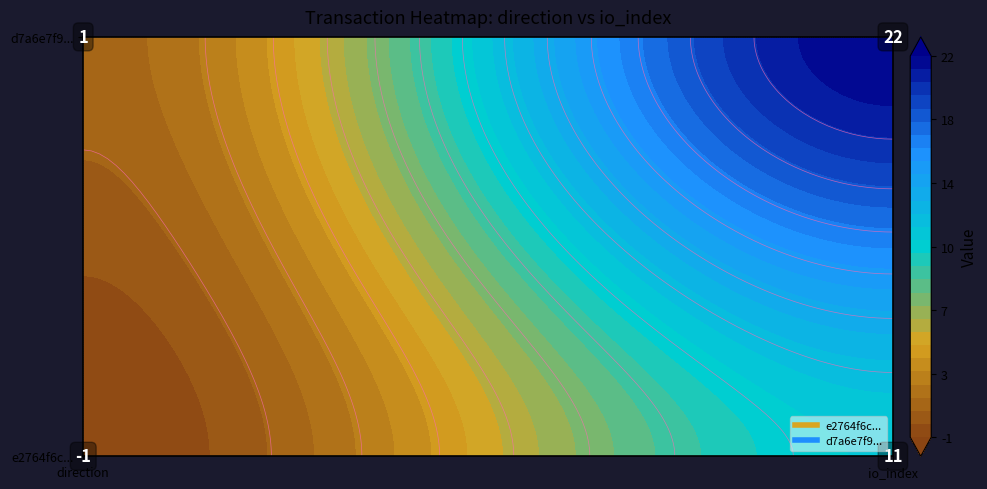

Which series has the largest range (max minus min)?

d7a6e7f9421e976fde94d0798d981b5ff0e4205